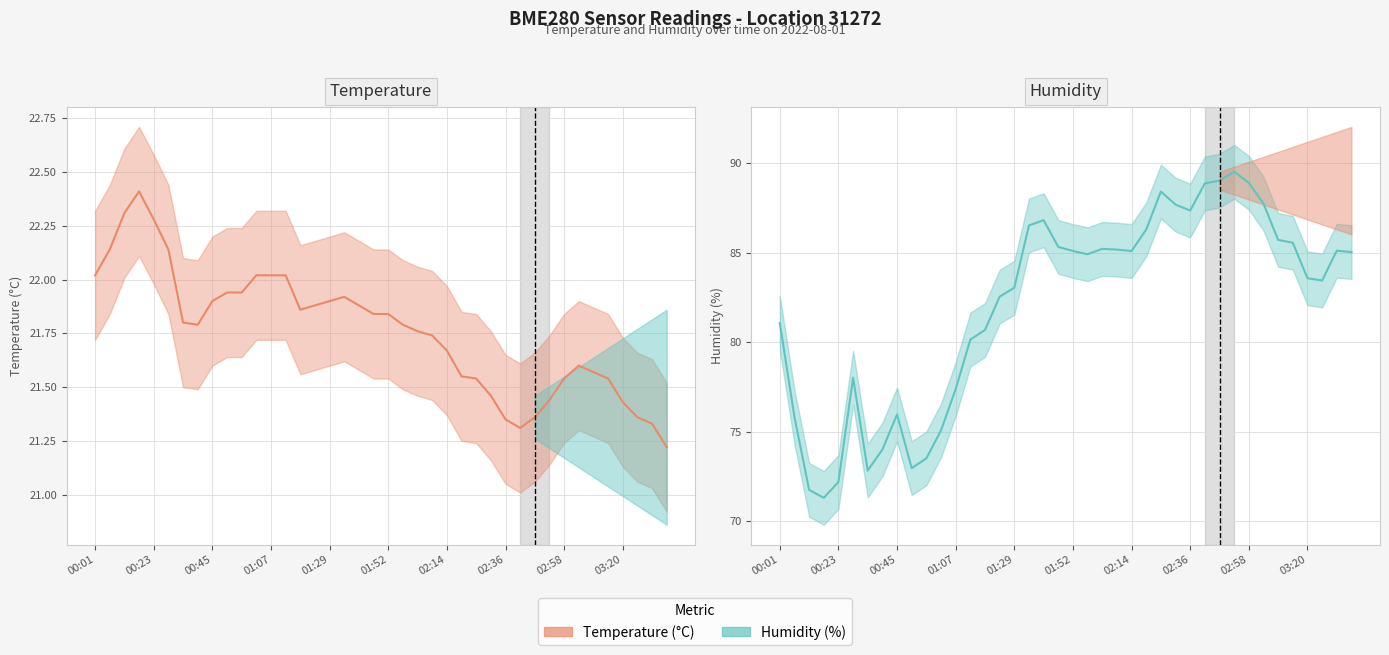

How many values in the humidity series exceed 85?

20